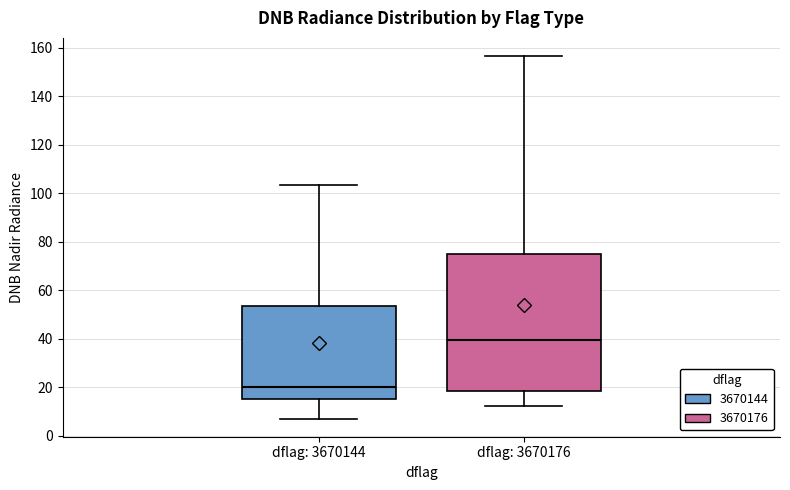

Which box's median line is the lowest?

dflag: 3670144